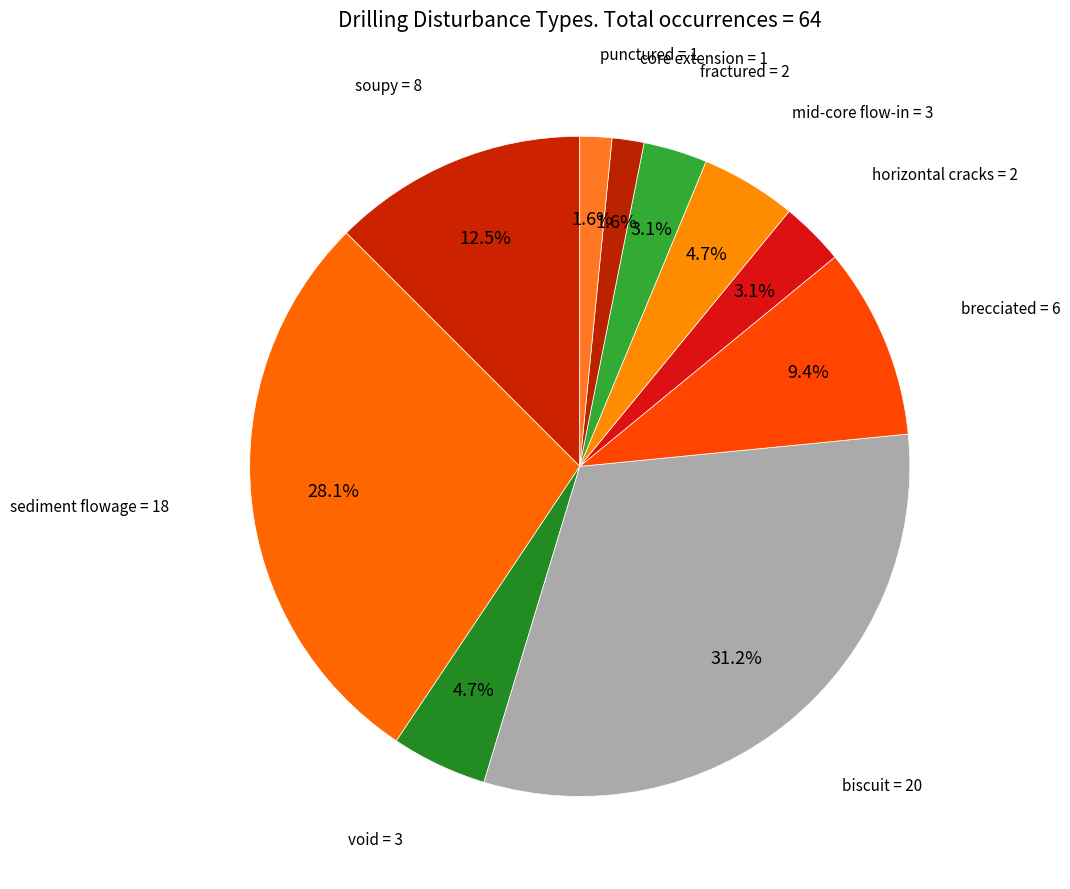

Is the sum of void and soupy greater than half?

No